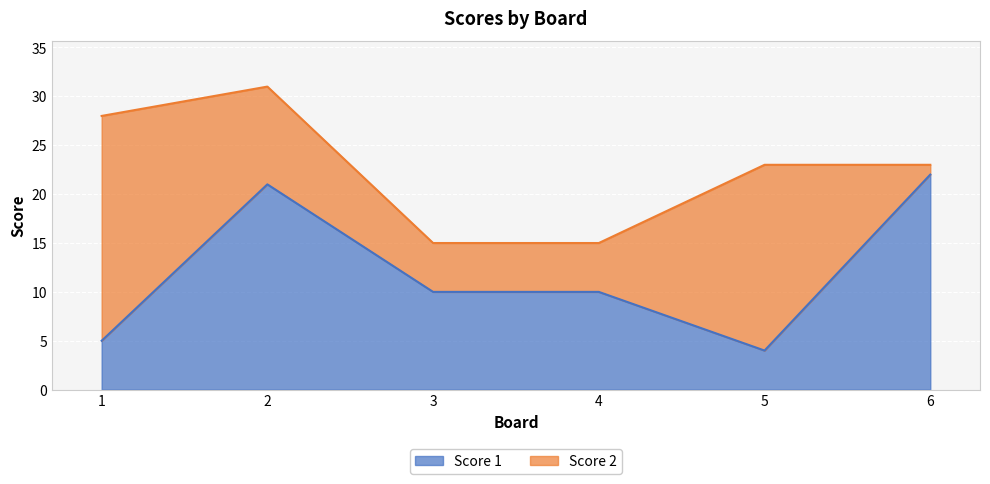

Is it true that Score 1 equals 3 at 3?

False